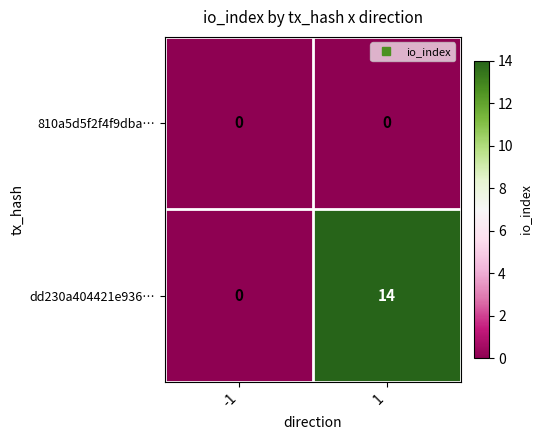

At how many categories does at least one series exceed 12?

1